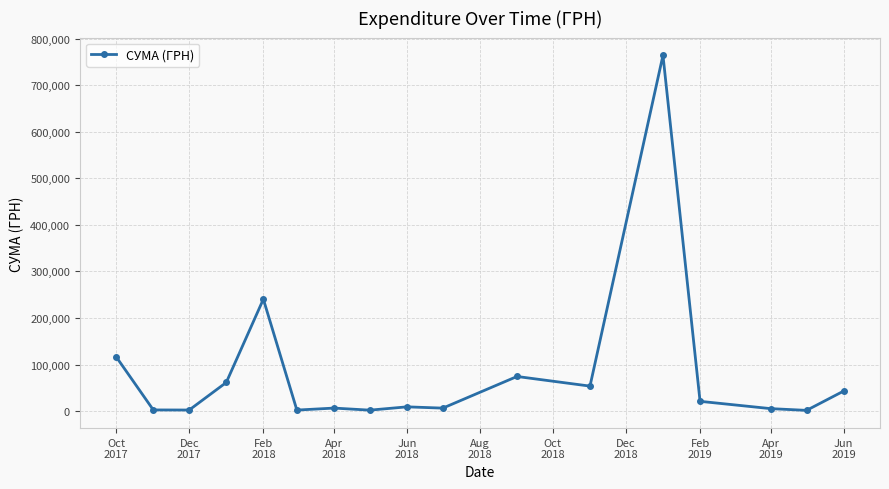

True or false: the data has more than 0 interior local peaks.

True